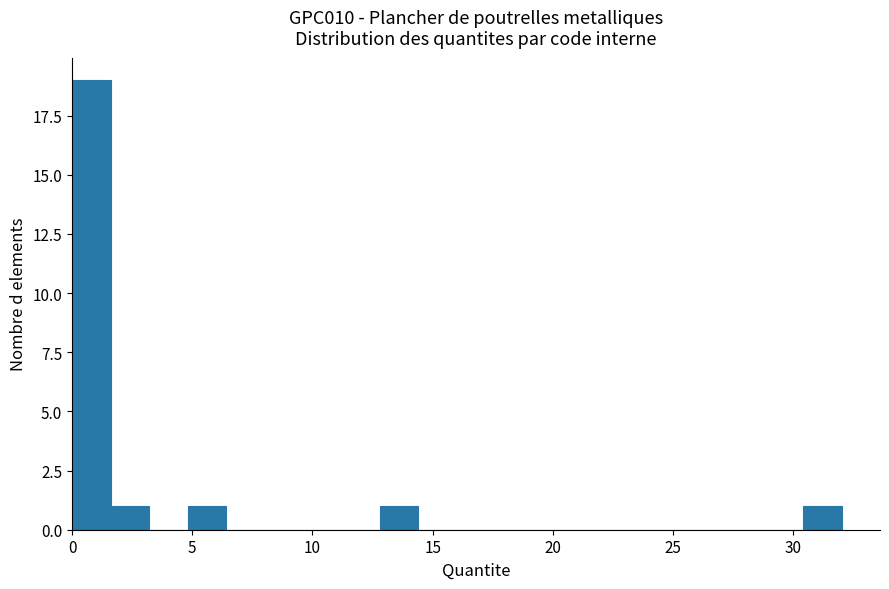

Around what value on the x-axis is the tallest bar? Give the approximate position of its centre, as read against the axis.

1.0